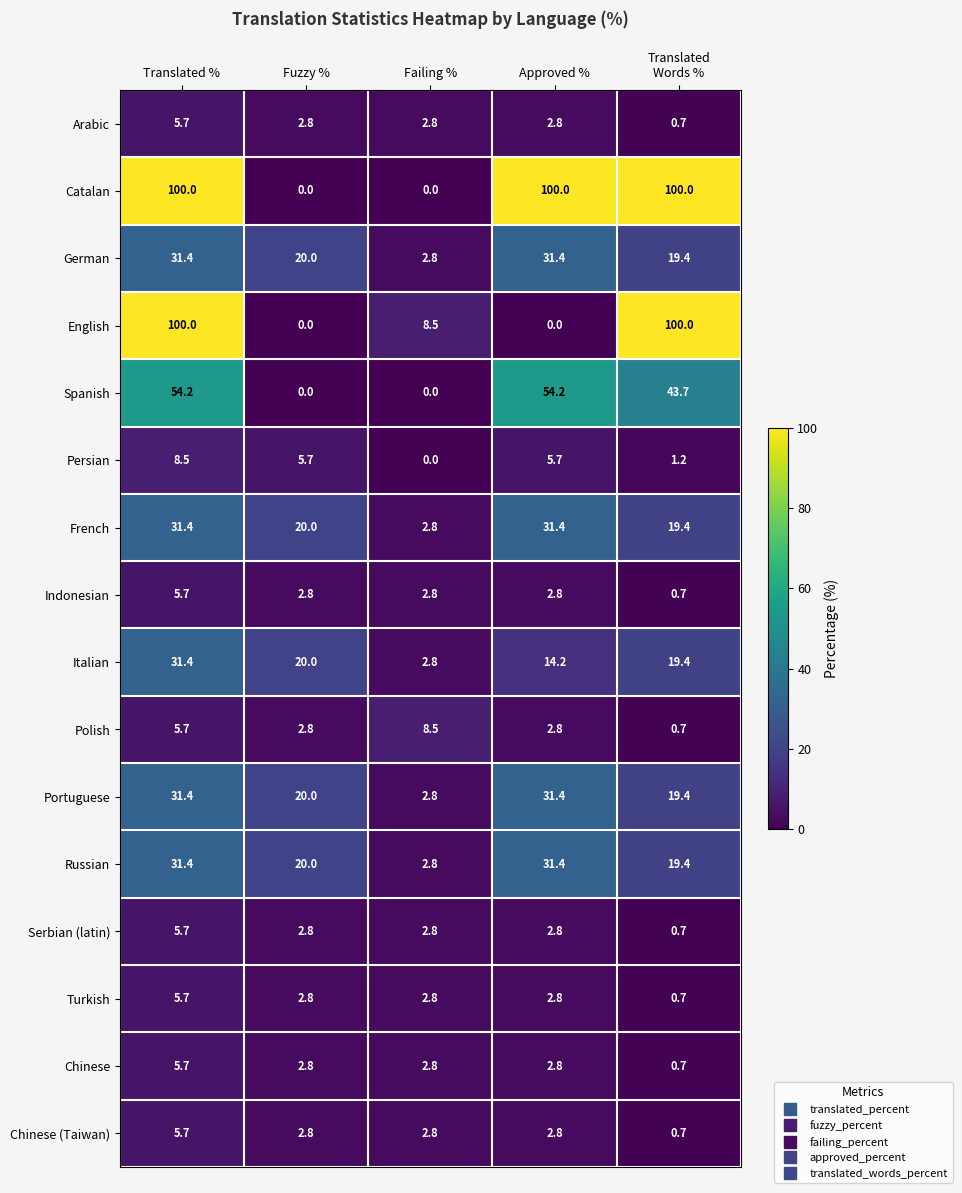

The Turkish series shows 3.8 at Fuzzy %. True or false?

False